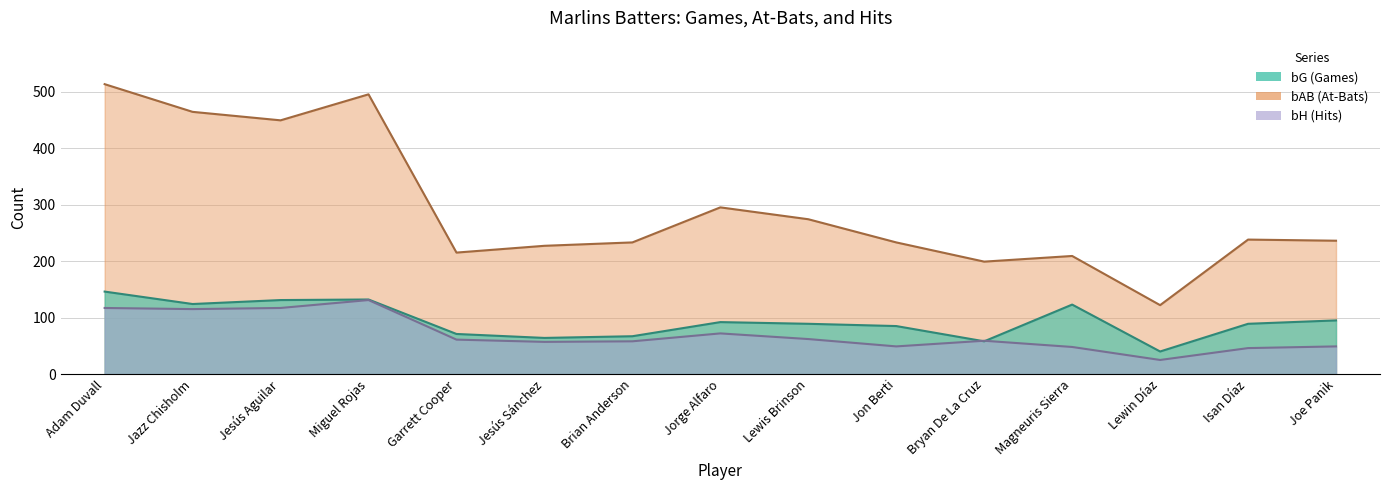

What is the lowest value of the bAB series?

122